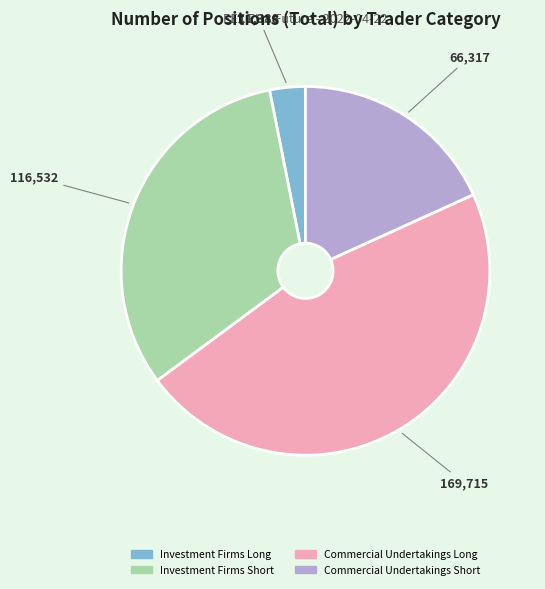

Does any single category account for the majority?

No